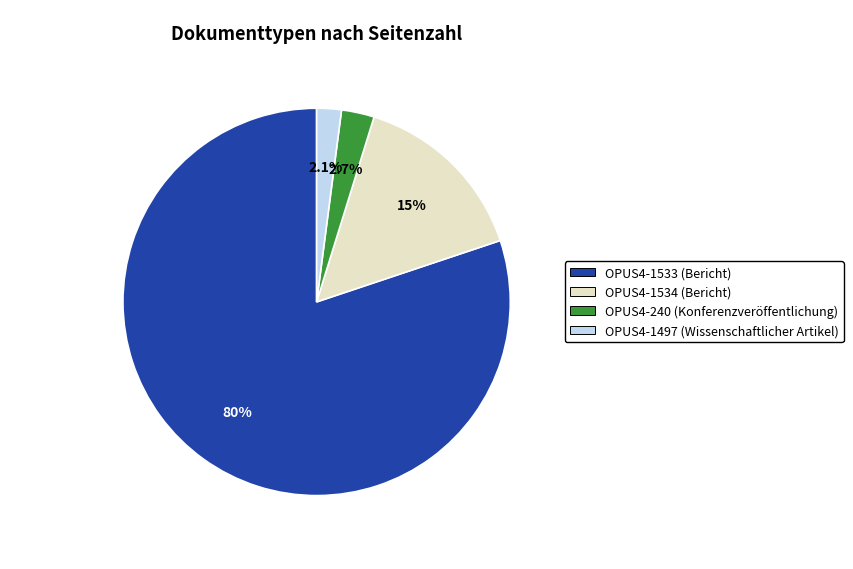

What percentage is the OPUS4-1534 (Bericht) slice, to the nearest percent?

15%